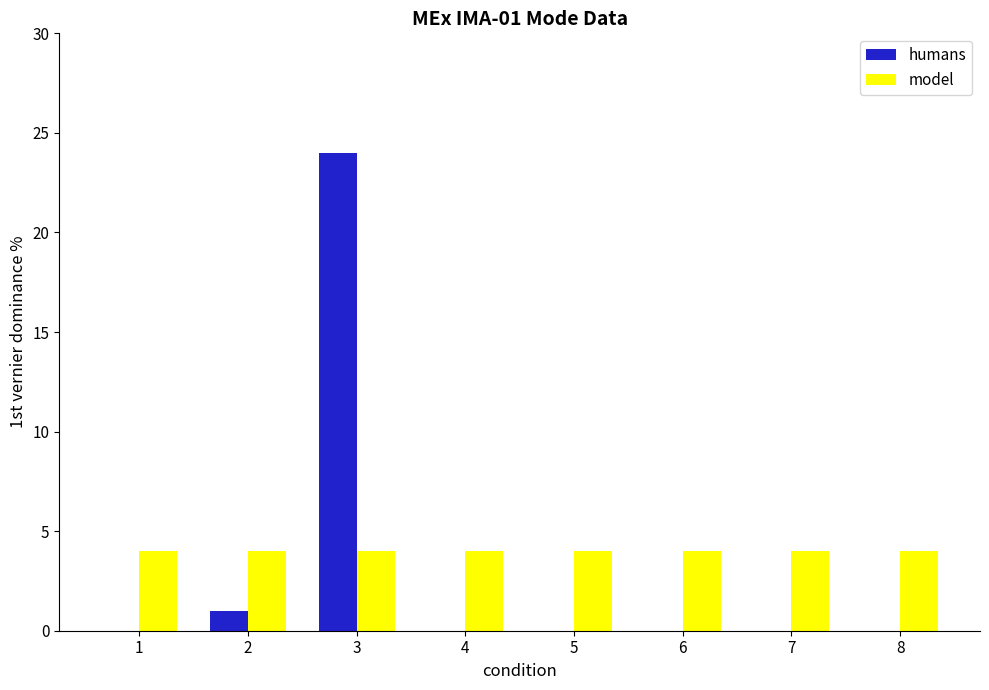

At which category is the sum across all series the highest?

3